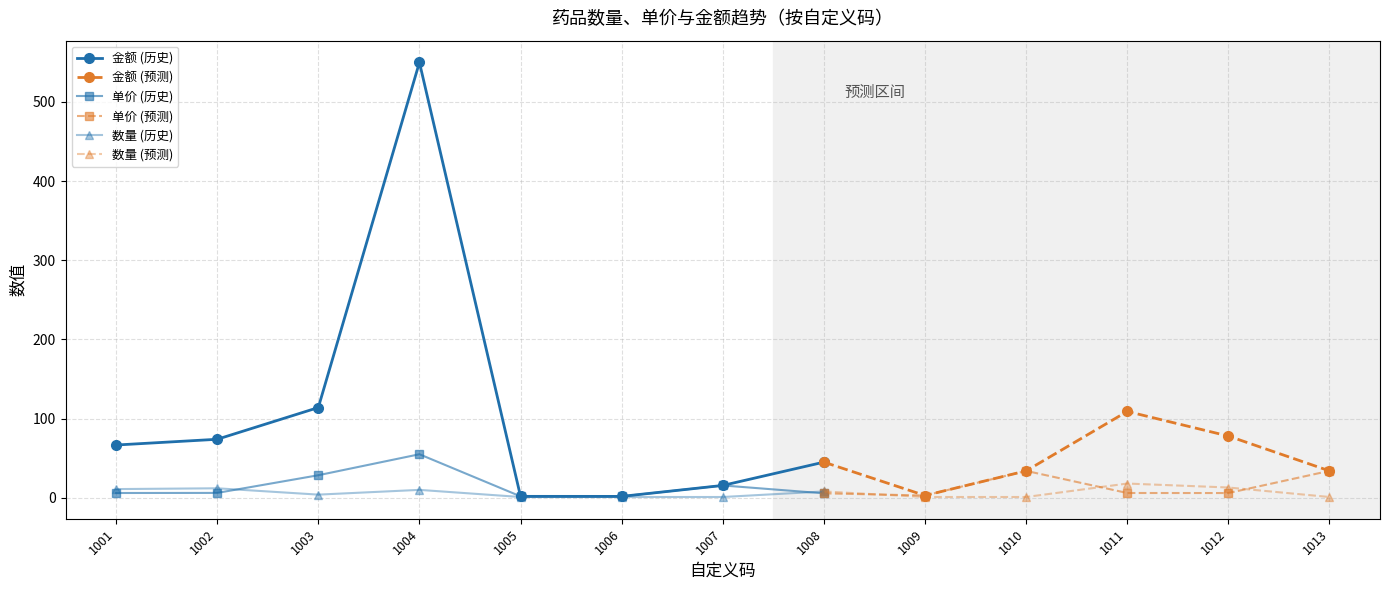

Between 1006 and 1013, which is larger?

1013